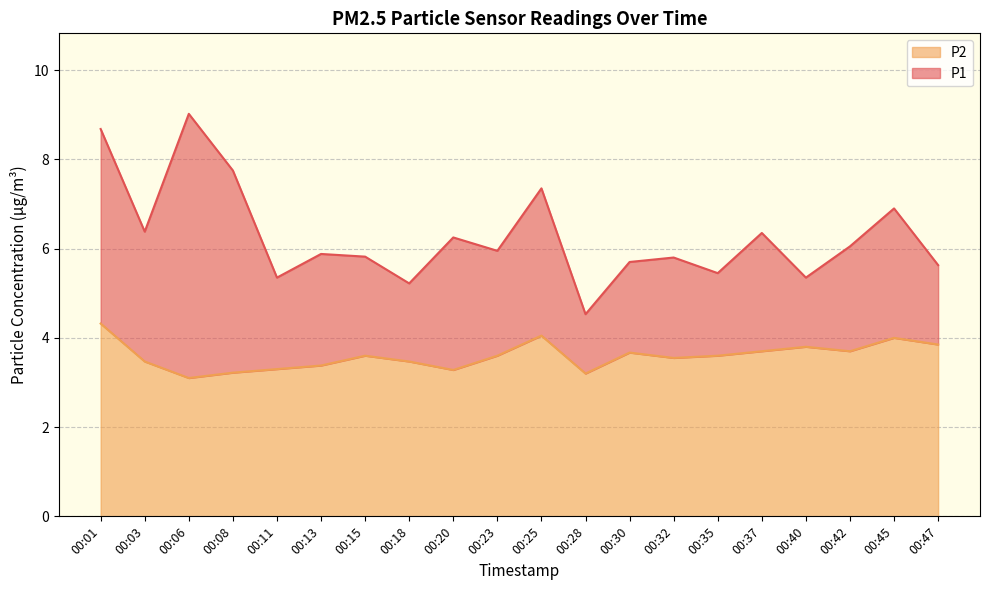

At which category does P2 reach its first local valley?

00:06